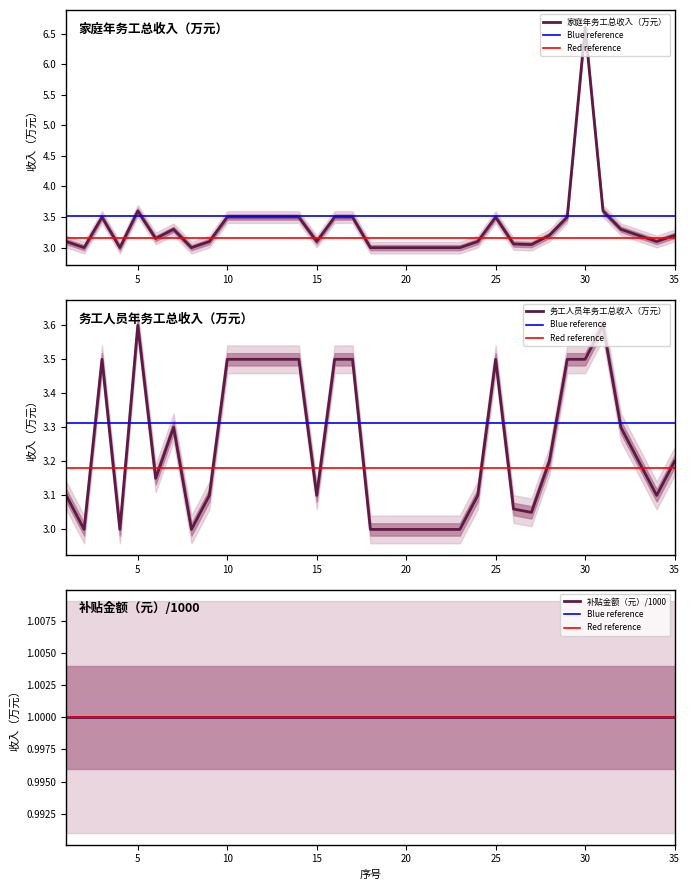

Does the chart have visible grid lines?

No